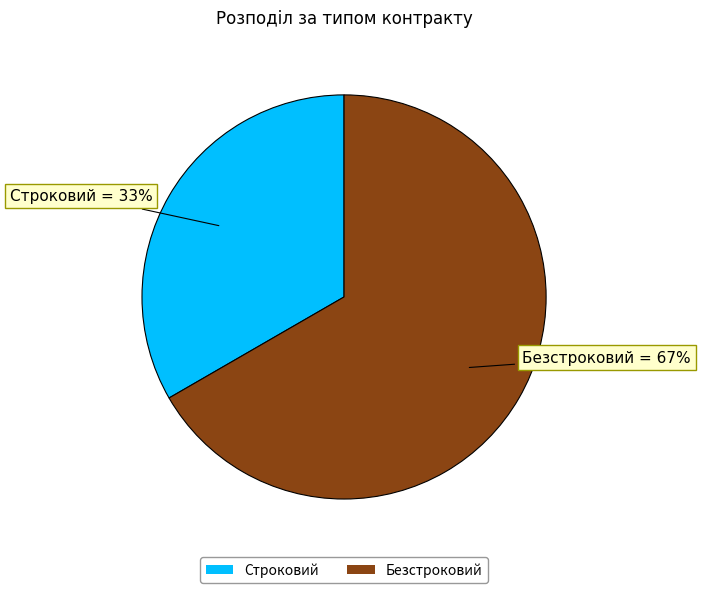

How many slices are in this pie chart?

2